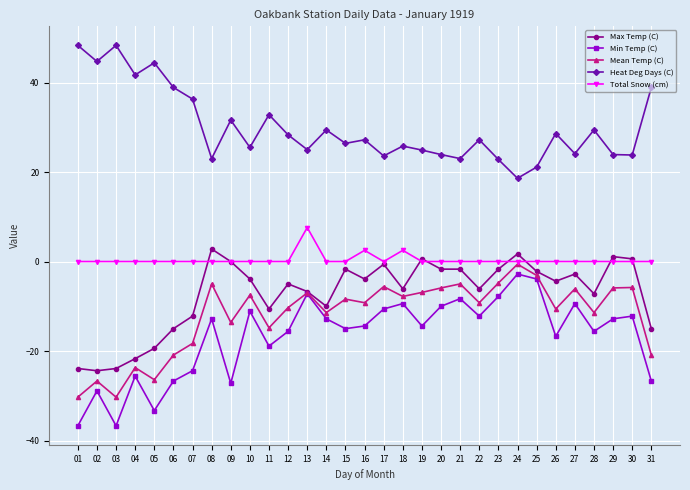

At which category is the sum across all series the highest?

24